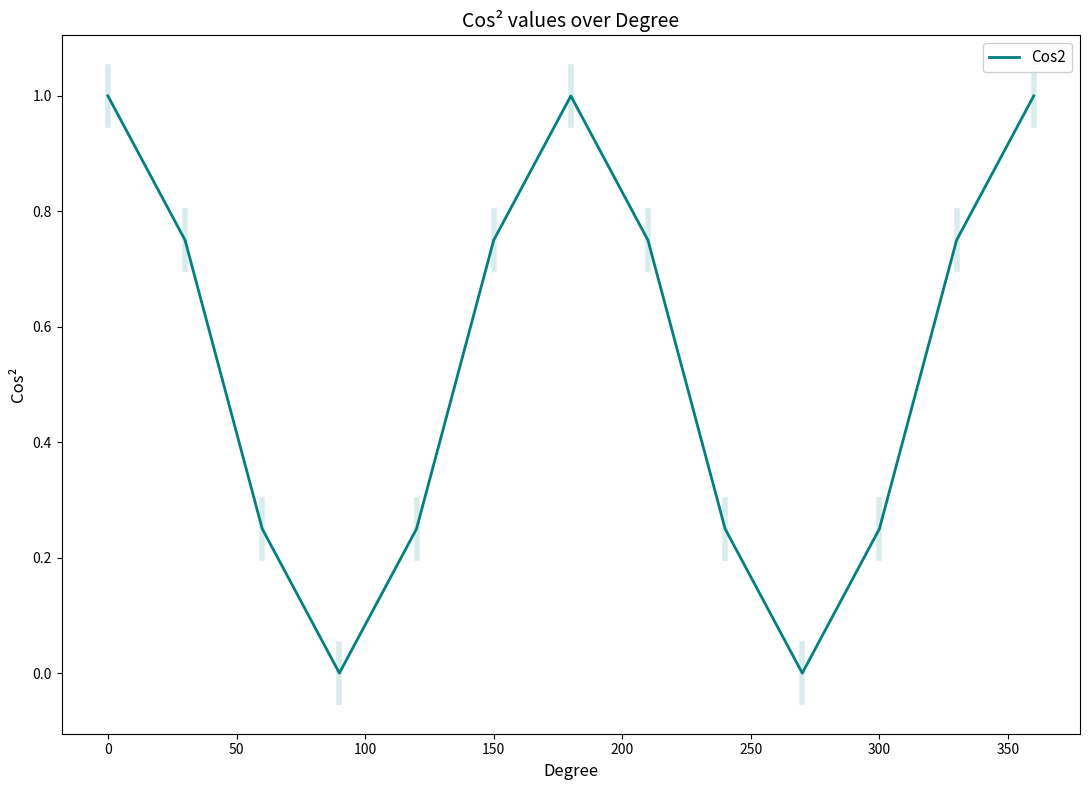

What is the greatest value displayed?

1.0